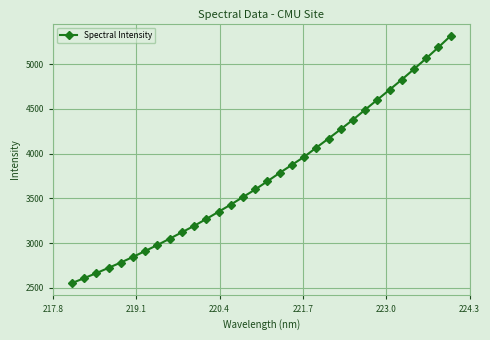

Count the number of values greater than 3691.

16